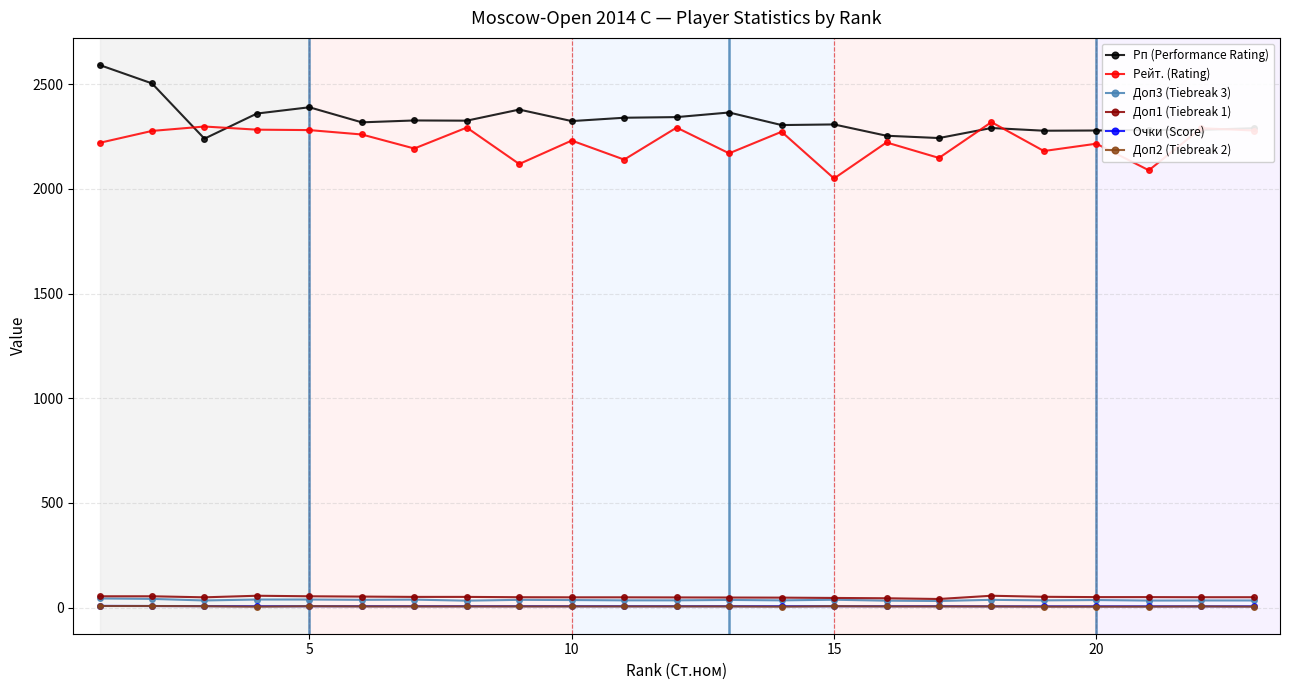

Is this an area chart (filled region under the line)?

No